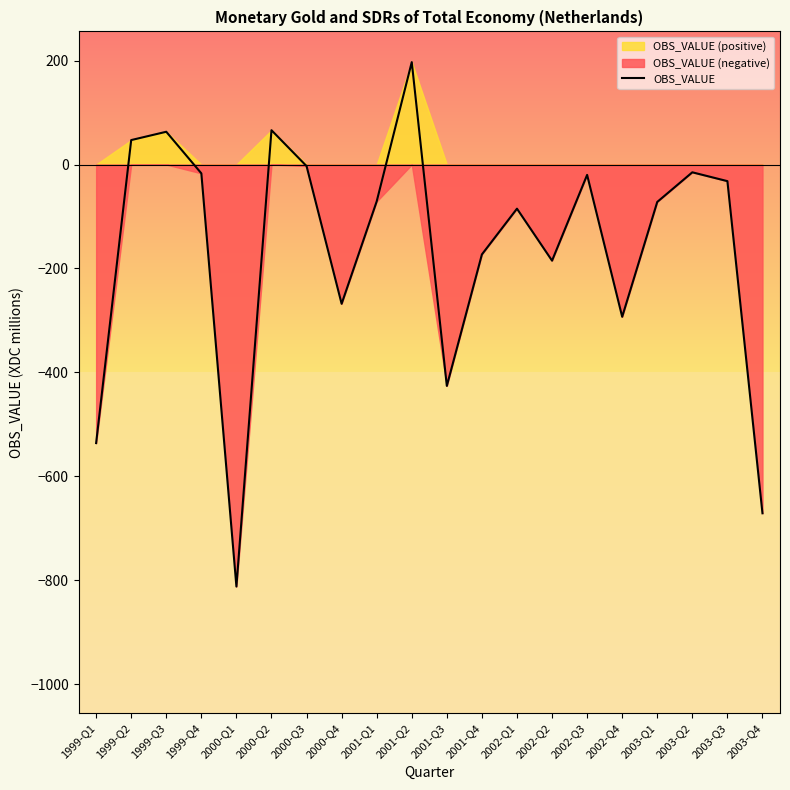

How many values are above zero?

4